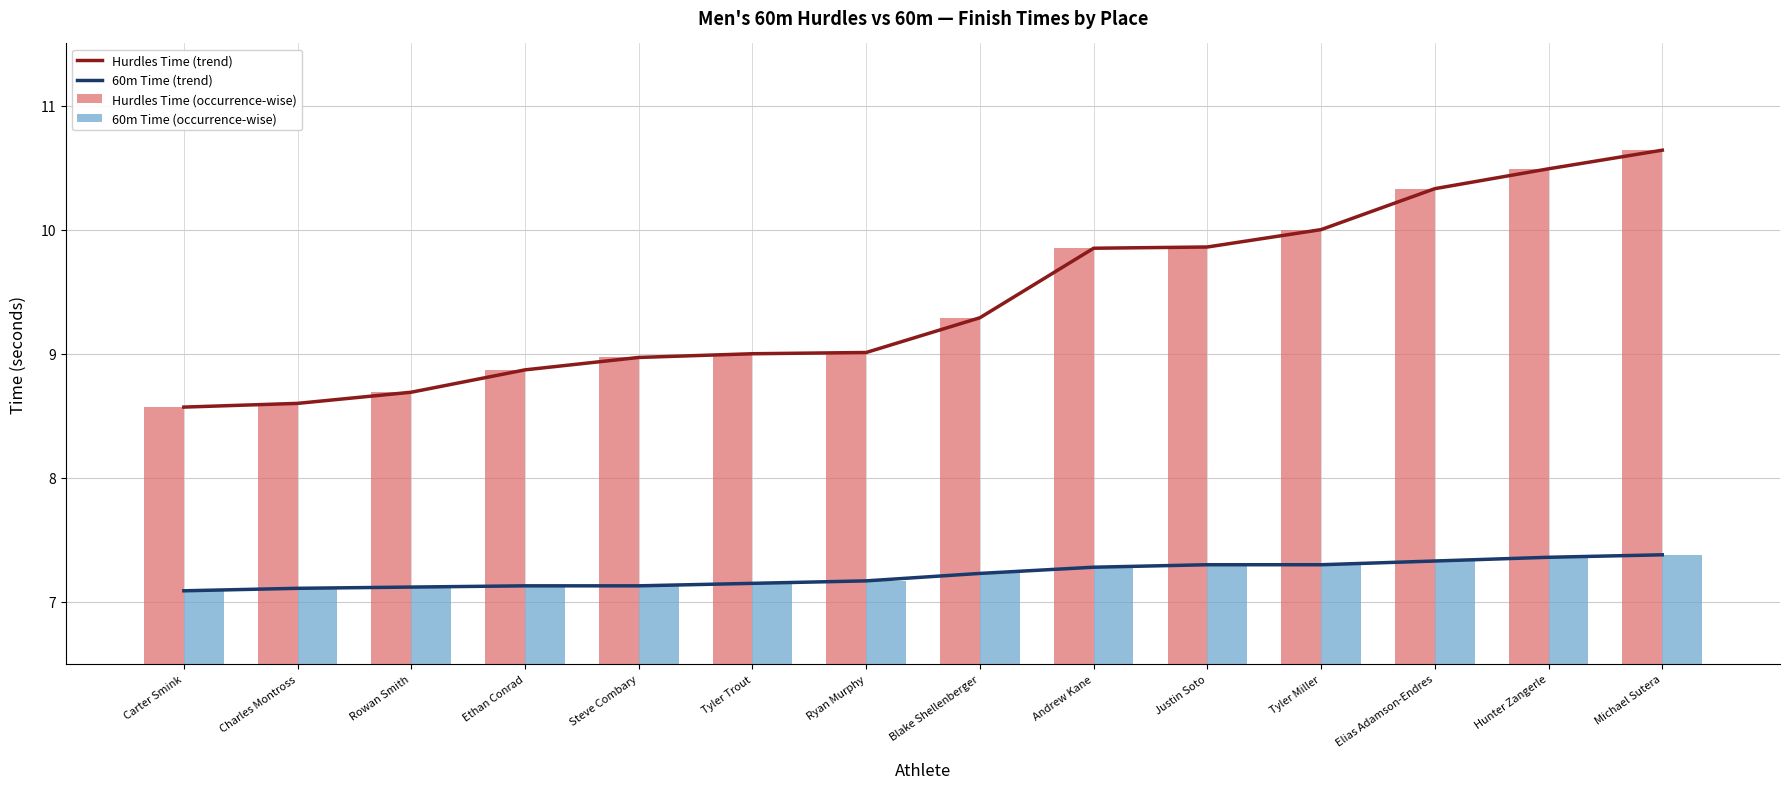

At which category does the chart reach its peak across all series?

Michael Sutera